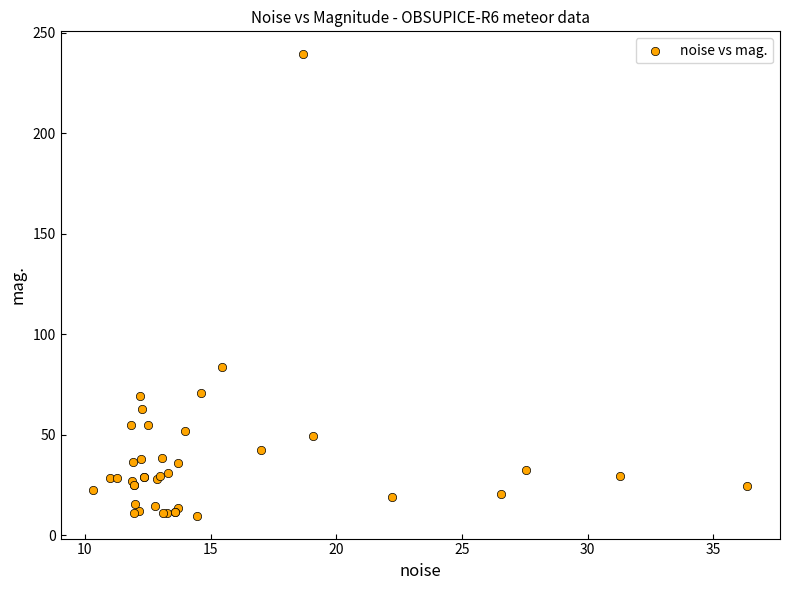

What Y value in the scatter plot is closest to 124?

83.6